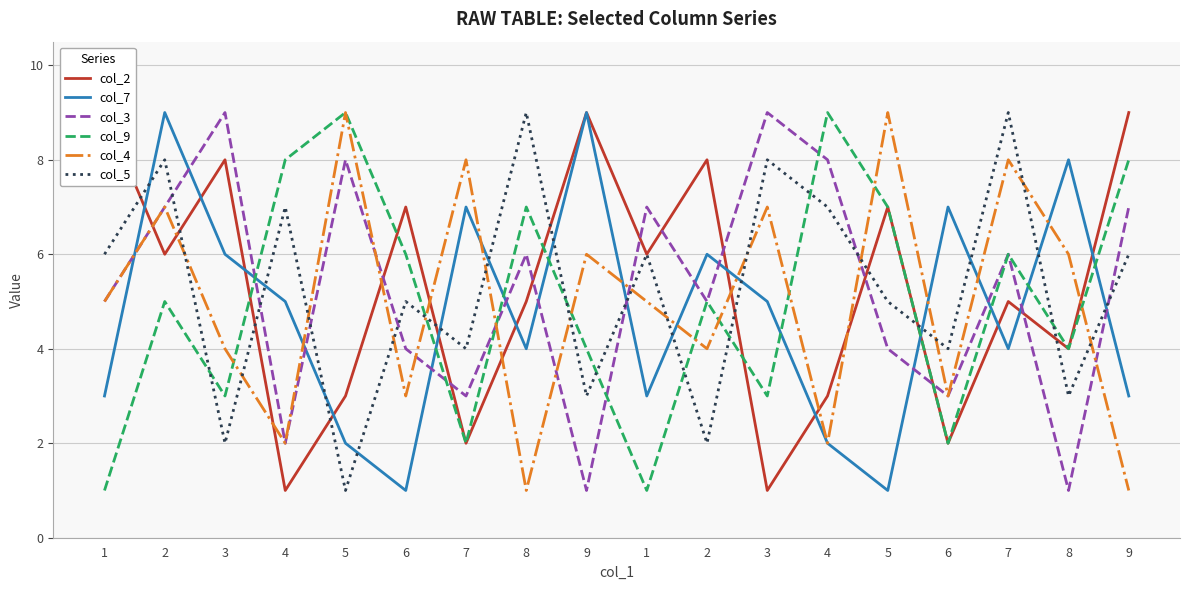

Where do col_7 and col_3 first cross each other?

1 and 2